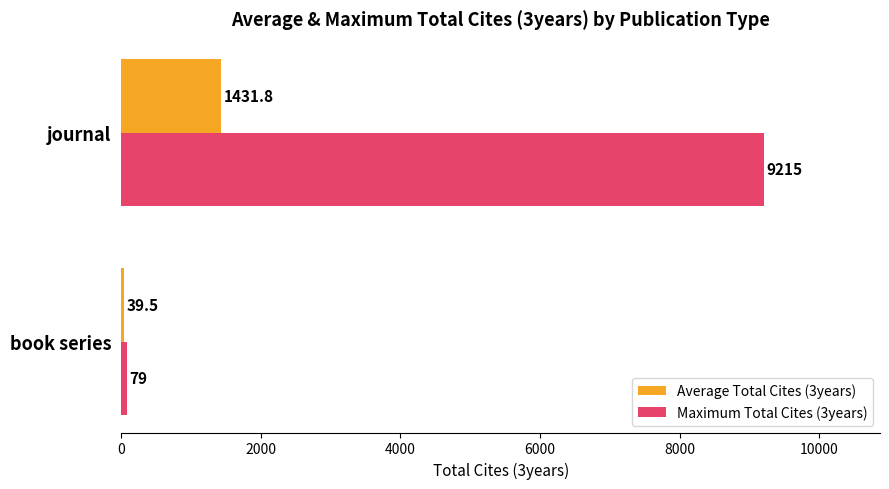

What is the difference between the maximum and minimum values in the Average Total Cites (3years) series?

1392.3